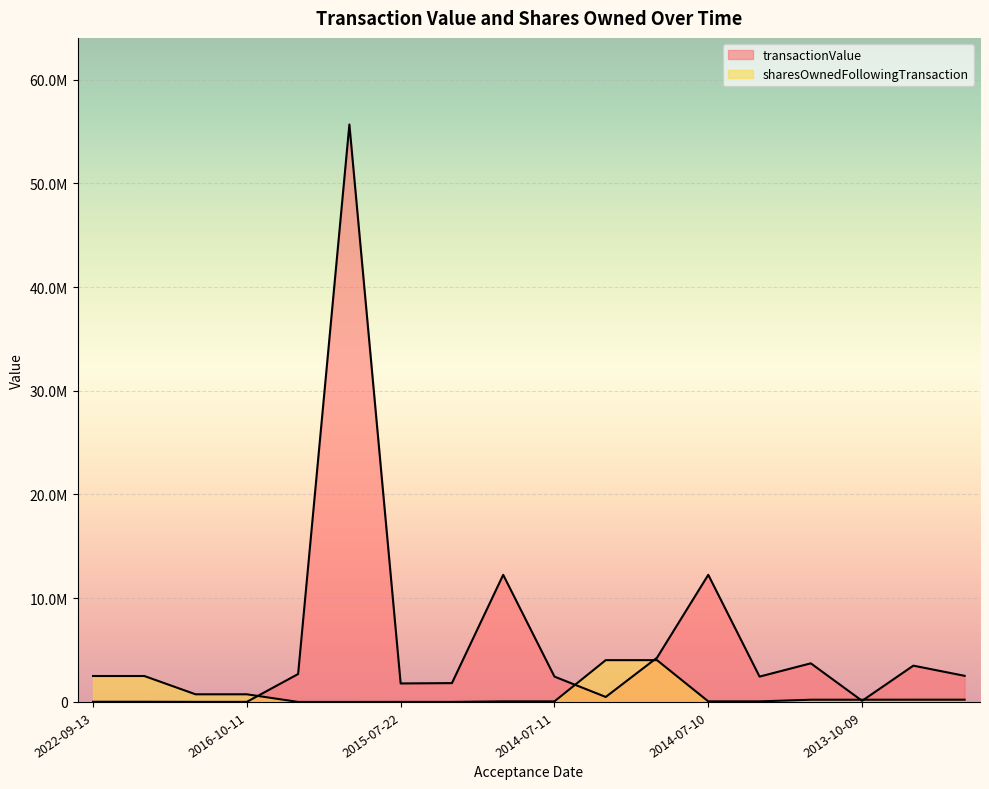

The value of transactionValue at 2022-09-13 is 8048. True or false?

False